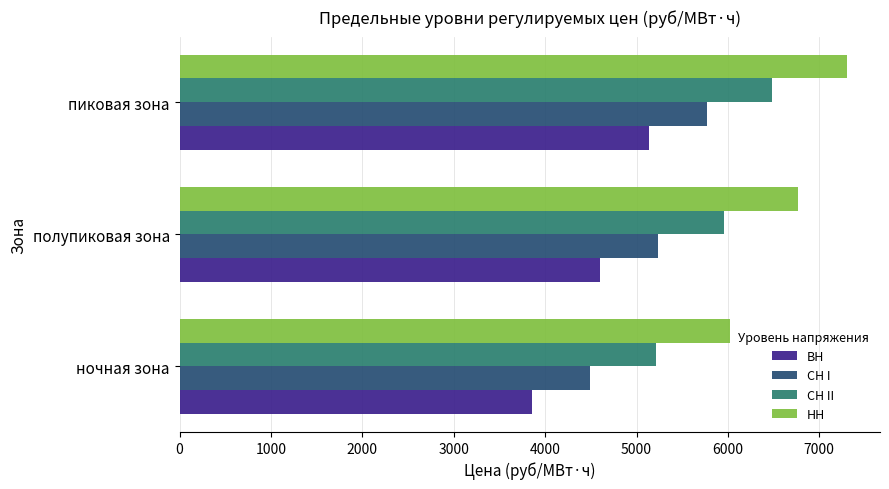

At which category is the sum across all series the highest?

пиковая зона